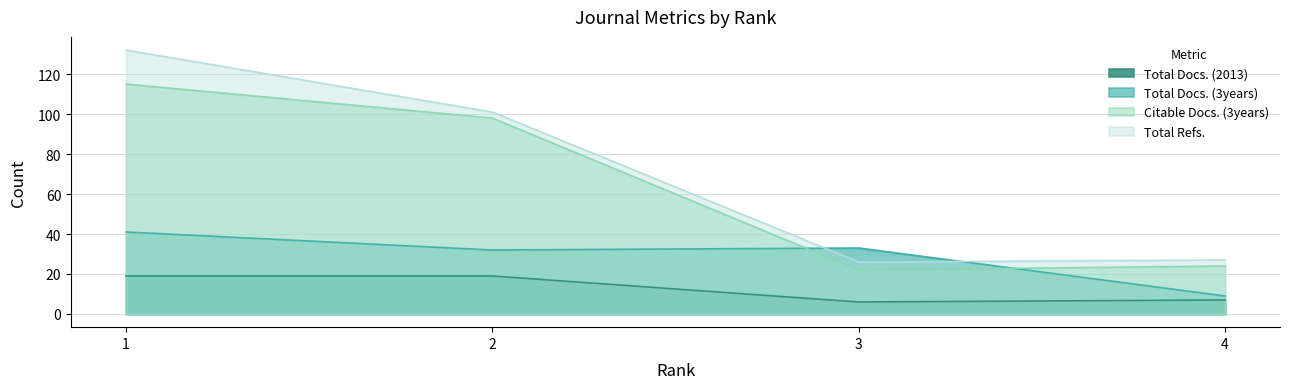

True or false: Citable Docs. (3years) has a value of 30 at 3.

False